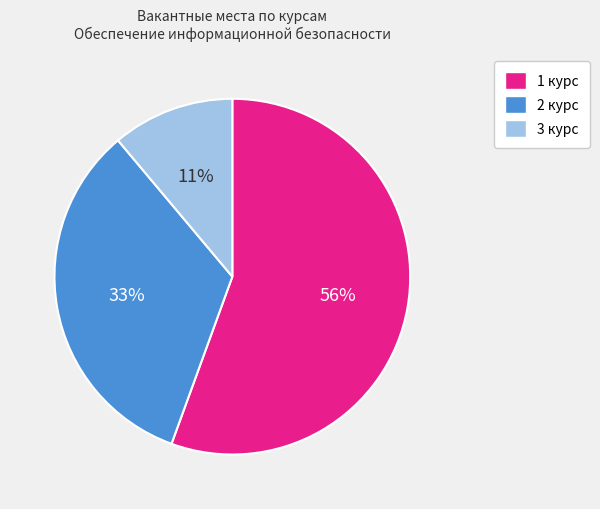

To the nearest percent, what is the combined percentage of 2 курс and 1 курс?

89%